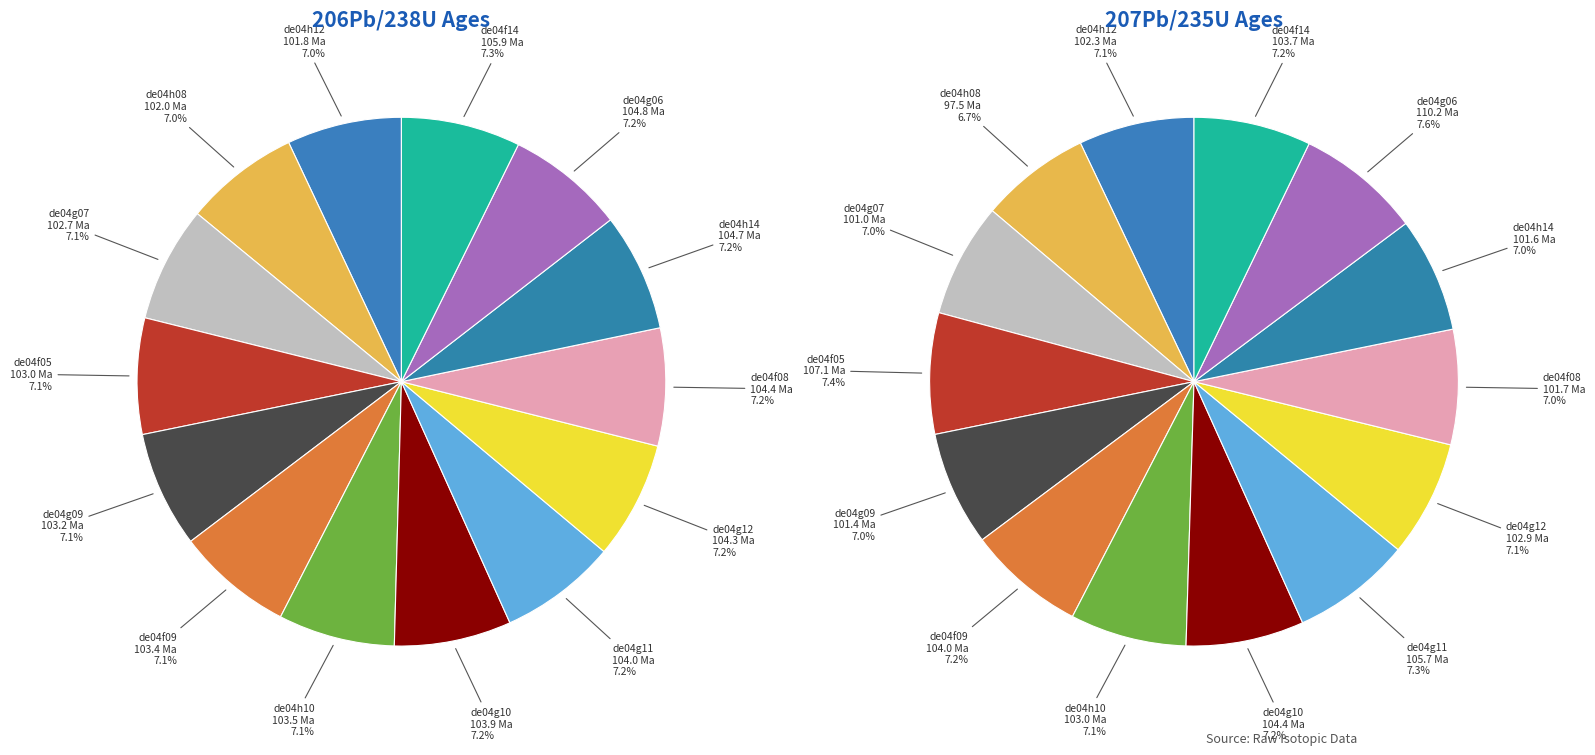

To the nearest percent, what is the combined percentage of de04f05 and de04h10?

14%